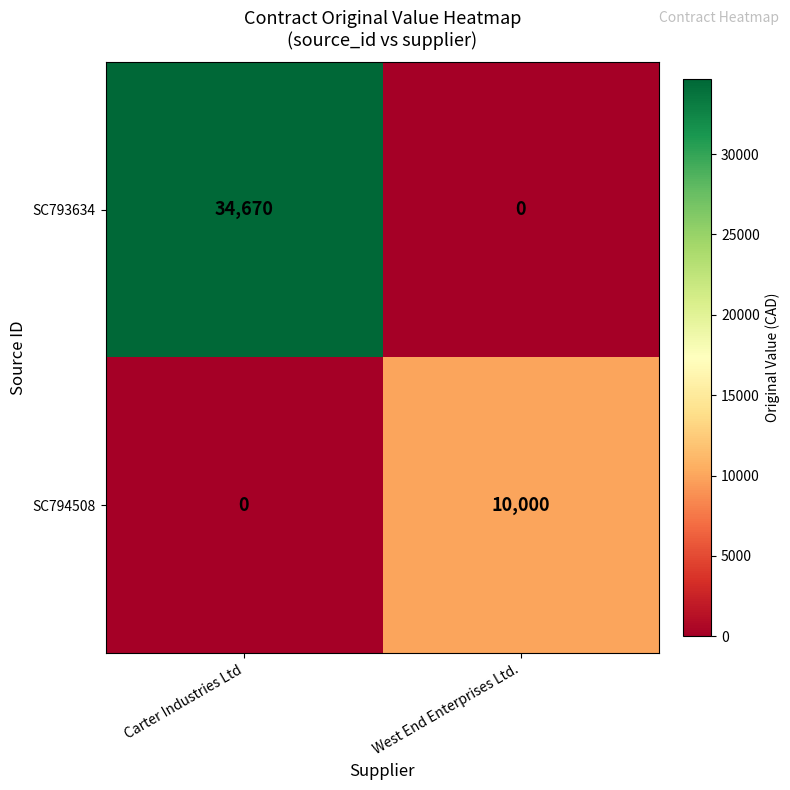

What is the sum of the SC794508 values at West End Enterprises Ltd. and Carter Industries Ltd?

10000